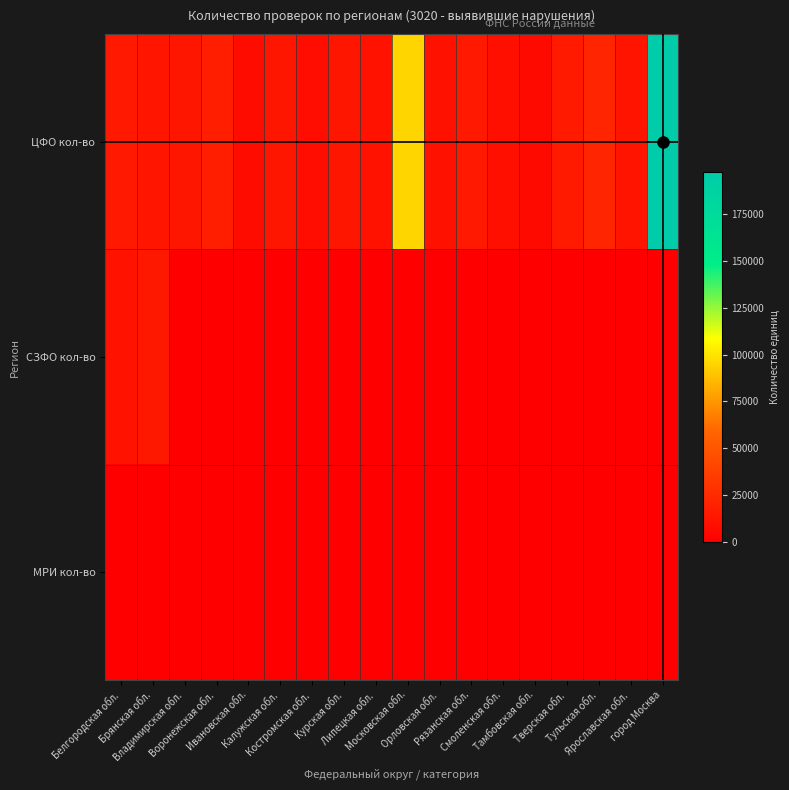

Reading left to right, what are all the values shown in this chart?

ЦФО кол-во: Белгородская обл.=15354	Брянская обл.=13022	Владимирская обл.=13463	Воронежская обл.=18415	Ивановская обл.=7499	Калужская обл.=13111	Костромская обл.=8024	Курская обл.=13148	Липецкая обл.=11681	Московская обл.=94993	Орловская обл.=10156	Рязанская обл.=15167	Смоленская обл.=9271	Тамбовская обл.=6438	Тверская обл.=15732	Тульская обл.=21800	Ярославская обл.=12283	город Москва=197342
СЗФО кол-во: Белгородская обл.=11091	Брянская обл.=14341	Владимирская обл.=0	Воронежская обл.=0	Ивановская обл.=0	Калужская обл.=0	Костромская обл.=0	Курская обл.=0	Липецкая обл.=0	Московская обл.=0	Орловская обл.=0	Рязанская обл.=0	Смоленская обл.=0	Тамбовская обл.=0	Тверская обл.=0	Тульская обл.=0	Ярославская обл.=0	город Москва=0
МРИ кол-во: Белгородская обл.=22	Брянская обл.=40	Владимирская обл.=25	Воронежская обл.=38	Ивановская обл.=57	Калужская обл.=4	Костромская обл.=6	Курская обл.=0	Липецкая обл.=38	Московская обл.=0	Орловская обл.=0	Рязанская обл.=0	Смоленская обл.=0	Тамбовская обл.=0	Тверская обл.=0	Тульская обл.=0	Ярославская обл.=0	город Москва=0